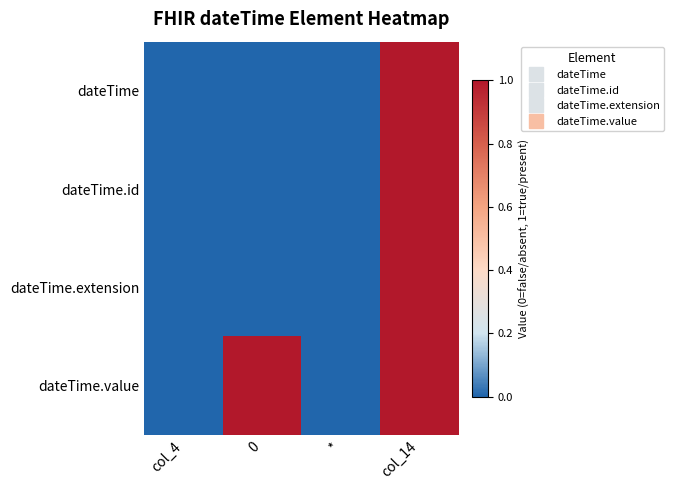

What is the greatest value displayed?

1